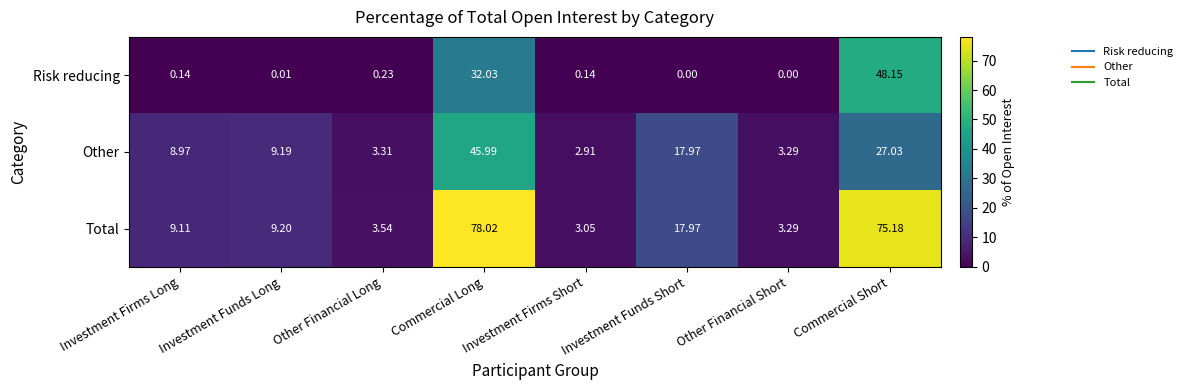

At which category is the sum across all series the highest?

Commercial Long